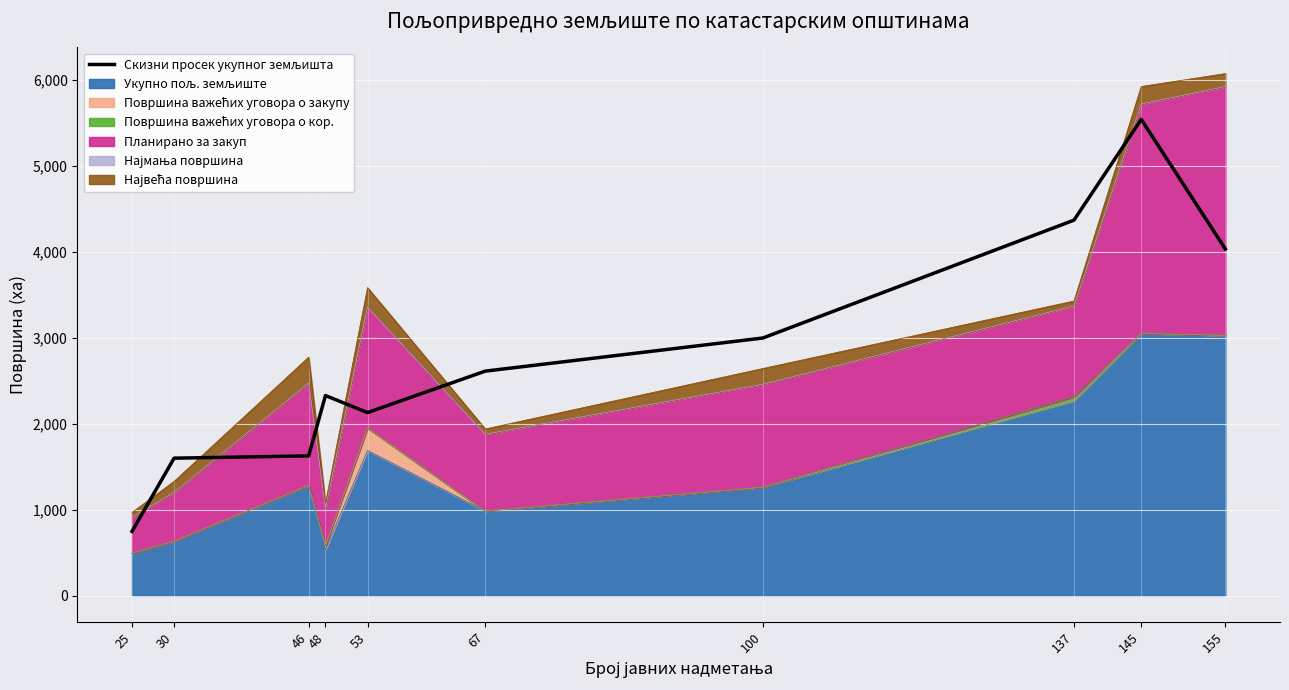

What is the value of the 3rd point from the left?

1625.8